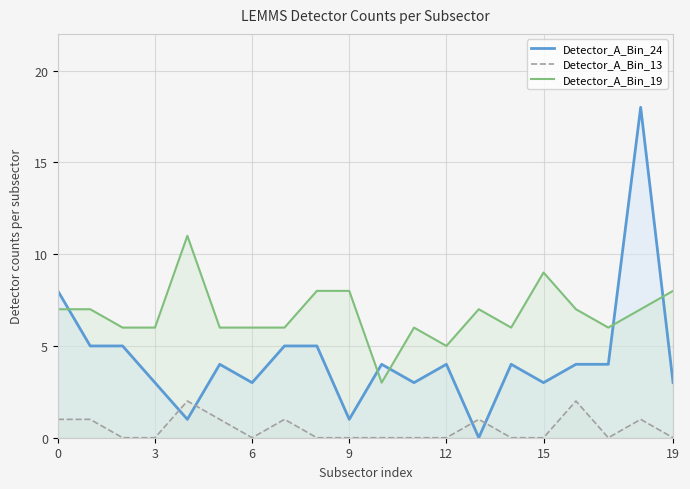

Rank the series by their maximum value, from highest to lowest.

Detector_A_Bin_24, Detector_A_Bin_19, Detector_A_Bin_13